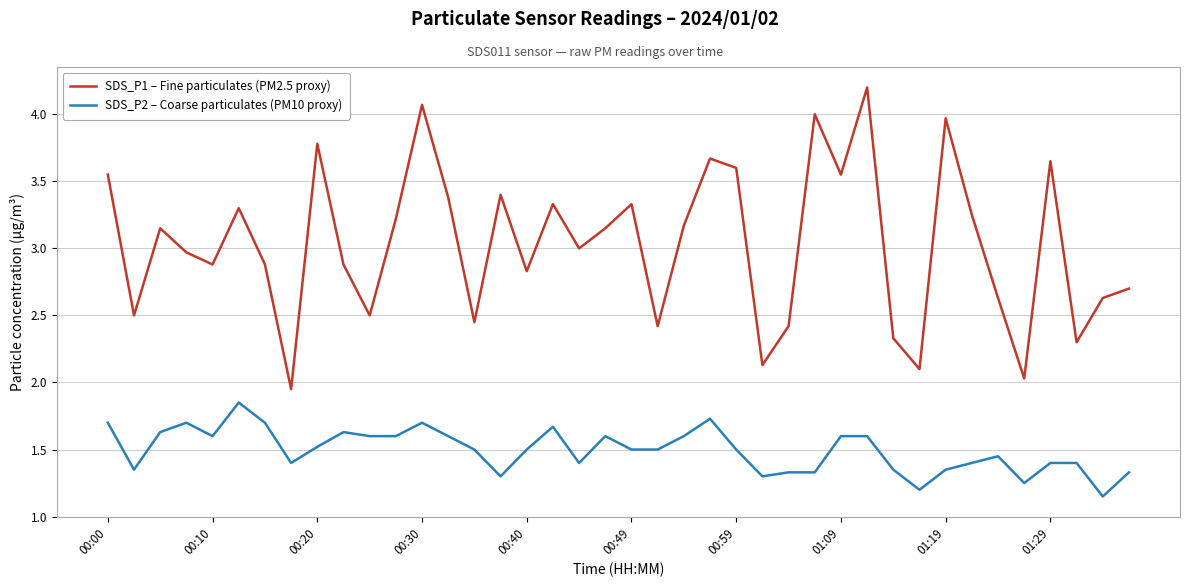

Which series has the largest total across all categories?

SDS_P1 – Fine particulates (PM2.5 proxy)